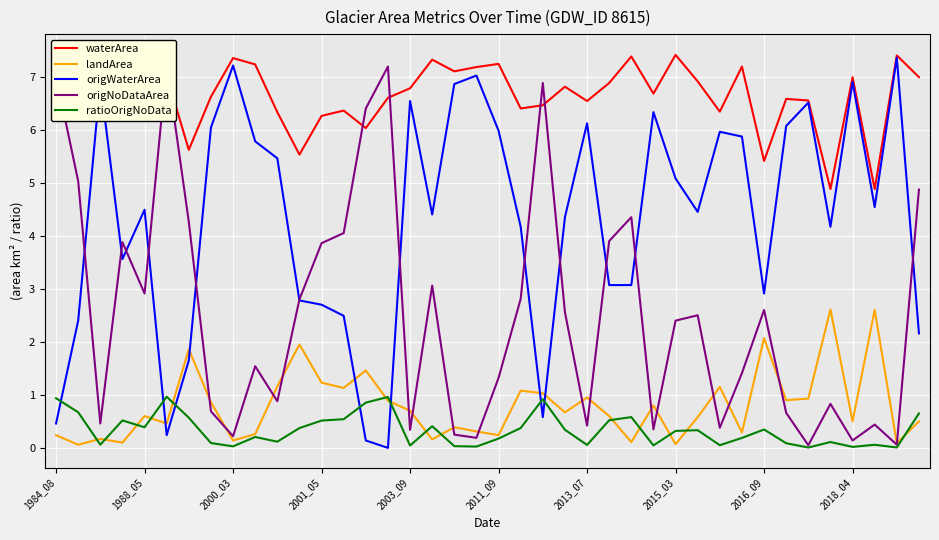

True or false: origWaterArea and ratioOrigNoData cross at least once.

True